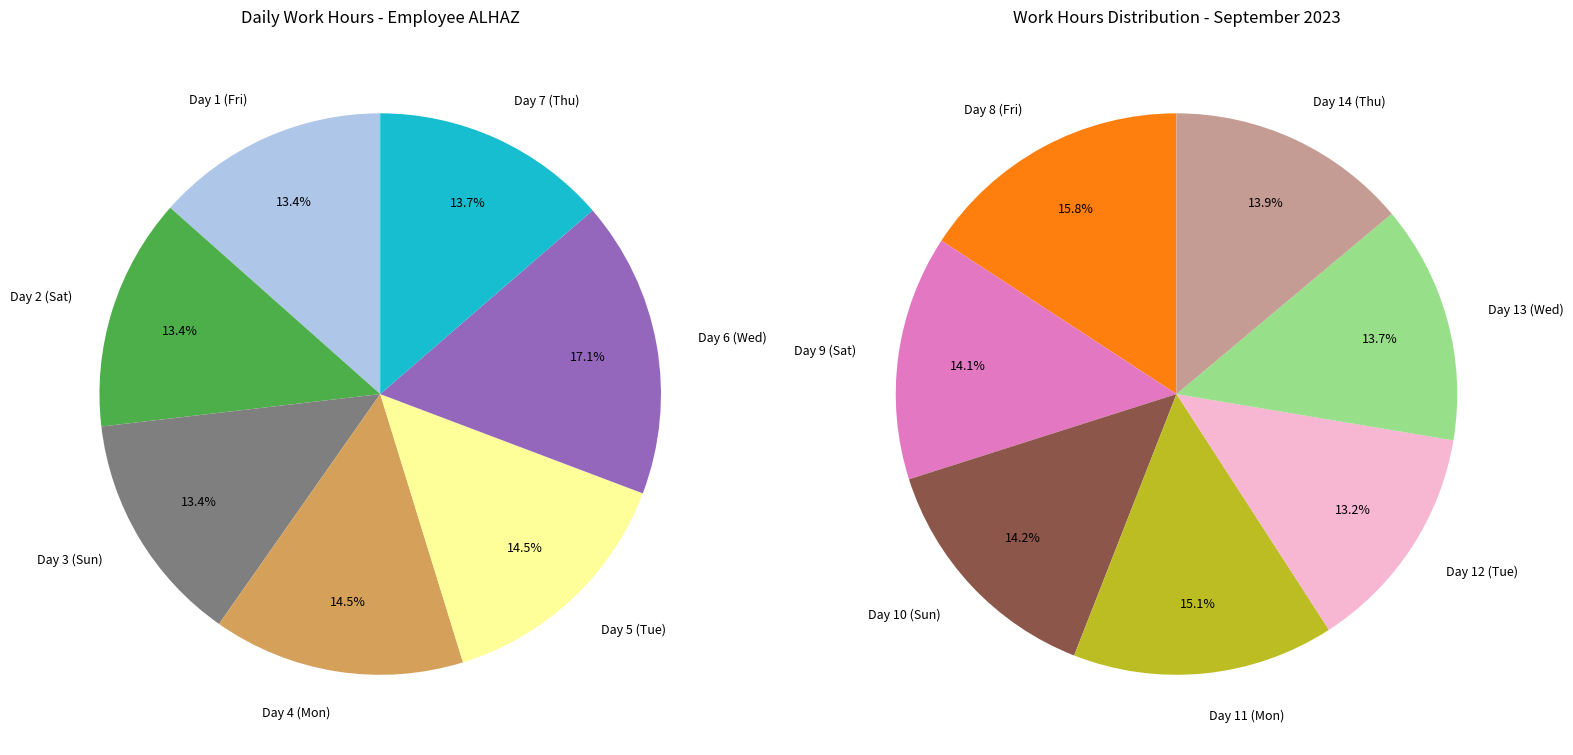

The Day 12 (Tue) slice represents 1% of the pie. True or false?

False